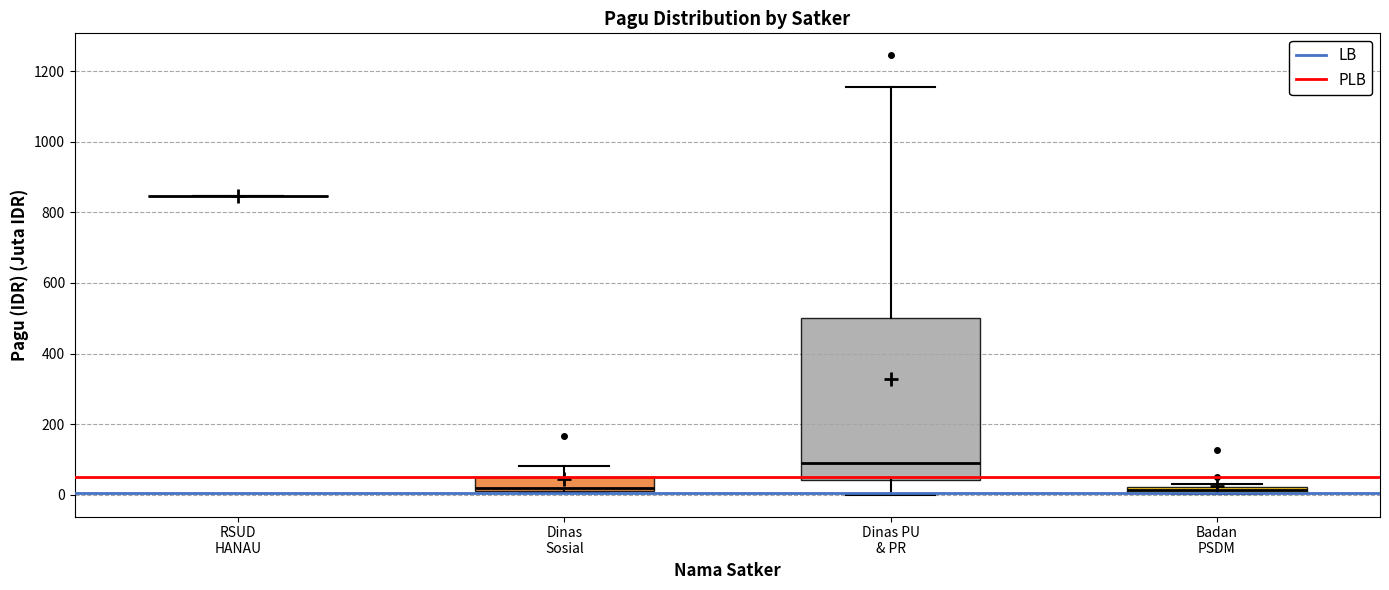

Comparing the boxes themselves (not the whiskers), which one is the tallest?

Dinas PU & PR